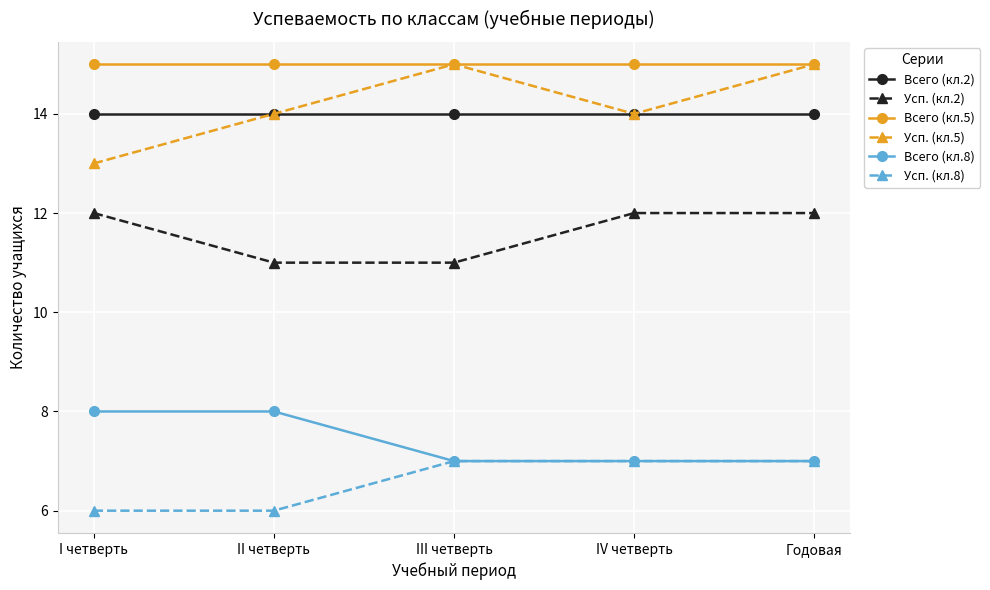

True or false: Всего (кл.2) and Всего (кл.5) intersect in this chart.

False